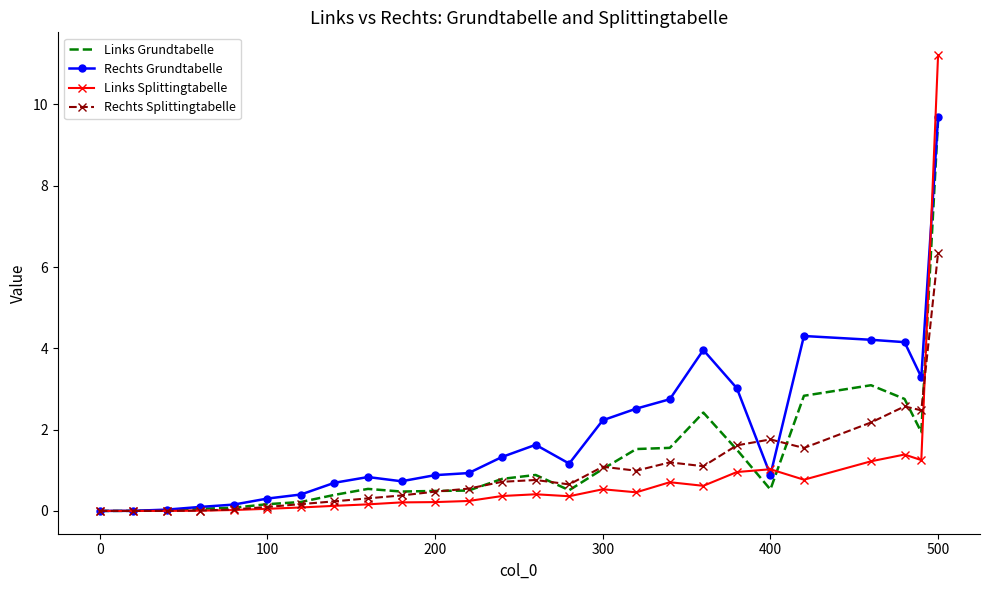

True or false: Rechts Grundtabelle and Rechts Splittingtabelle cross at least once.

True